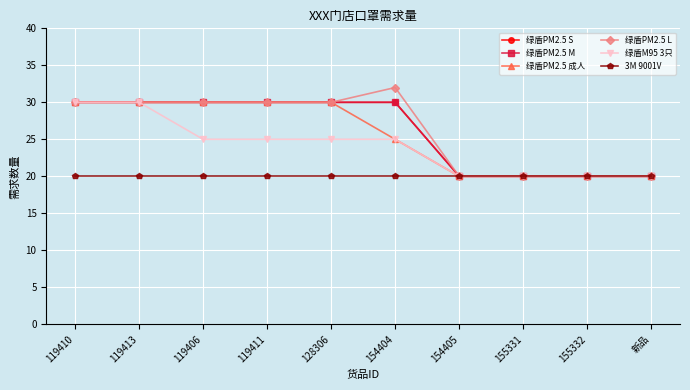

What is the difference between the second highest and second lowest values in the 绿盾M95 3只 series?

10